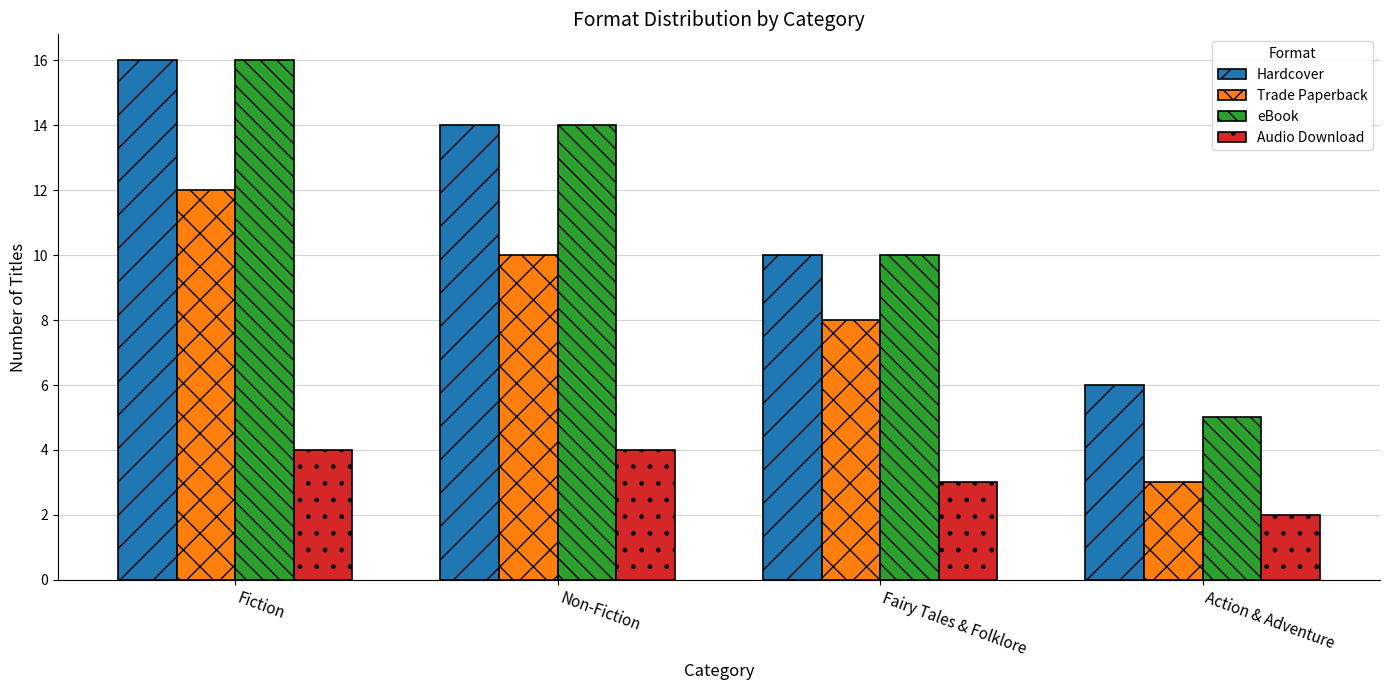

Rank the categories by Hardcover value from lowest to highest.

Action & Adventure, Fairy Tales & Folklore, Non-Fiction, Fiction